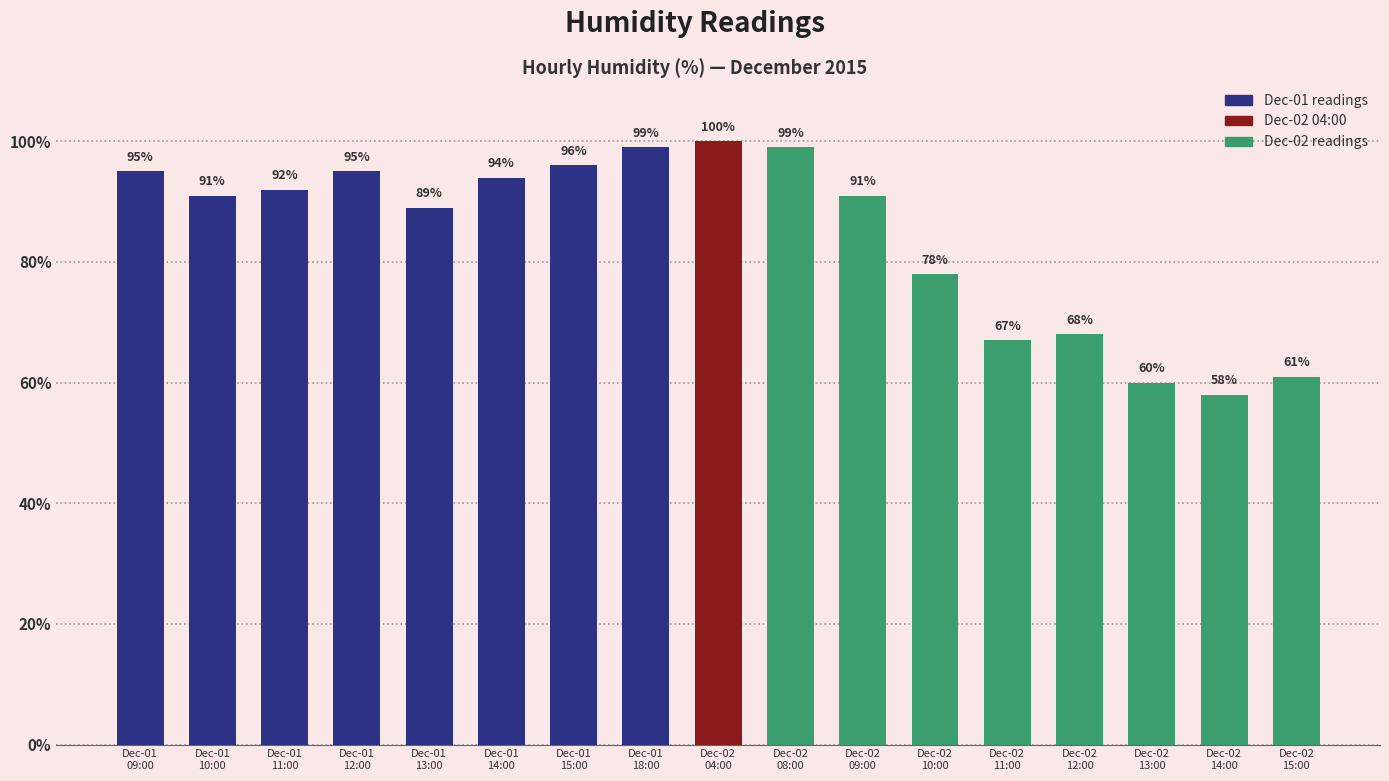

What is the greatest value displayed?

100